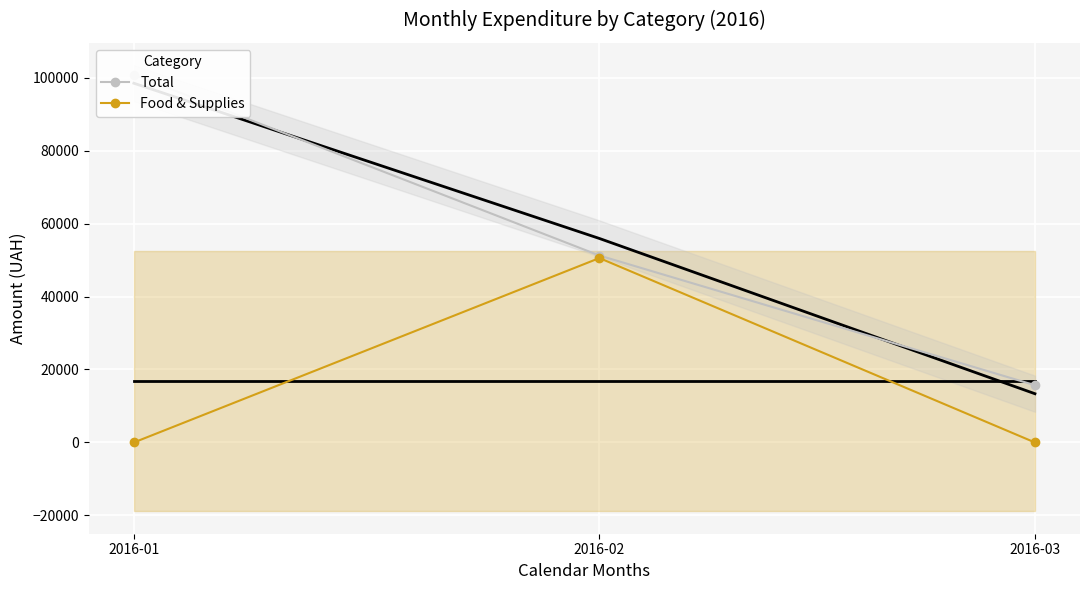

How many data points in Food & Supplies are above 0?

1